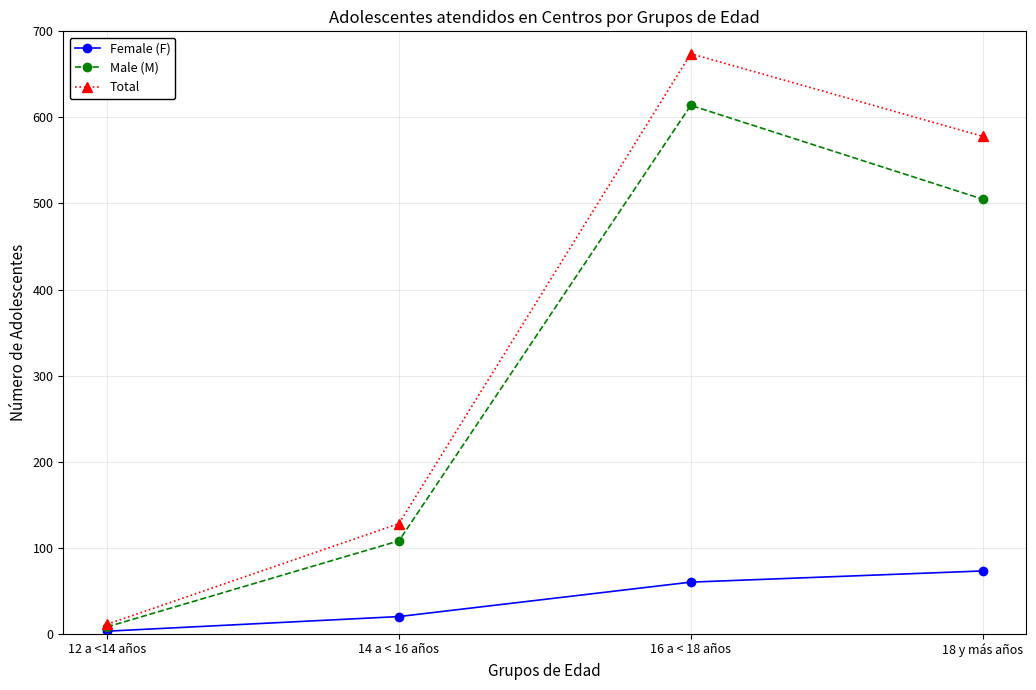

The Female (F) series shows 73 at 18 y más años. True or false?

True